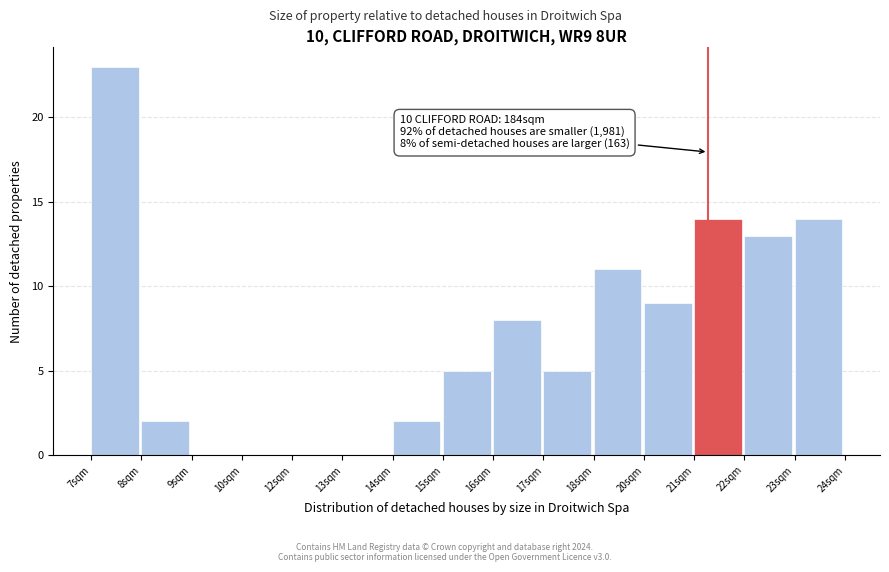

Reading right to left, what are all the values shown in this chart?

23sqm=14	22sqm=13	21sqm=14	20sqm=9	18sqm=11	17sqm=5	16sqm=8	15sqm=5	14sqm=2	13sqm=0	12sqm=0	10sqm=0	9sqm=0	8sqm=2	7sqm=23